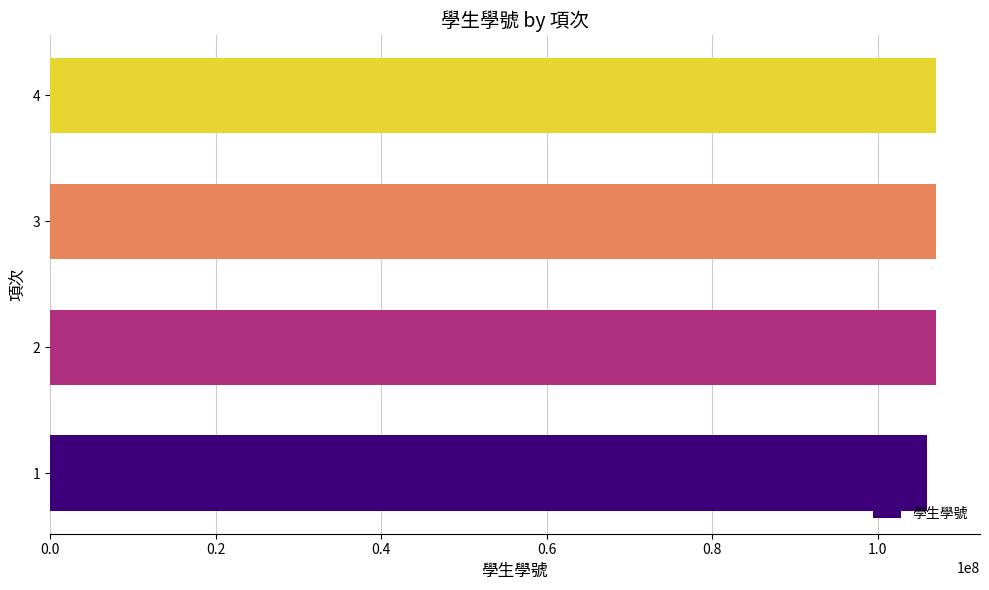

What is the ratio of the value at 3 to the value at 4?

1.0